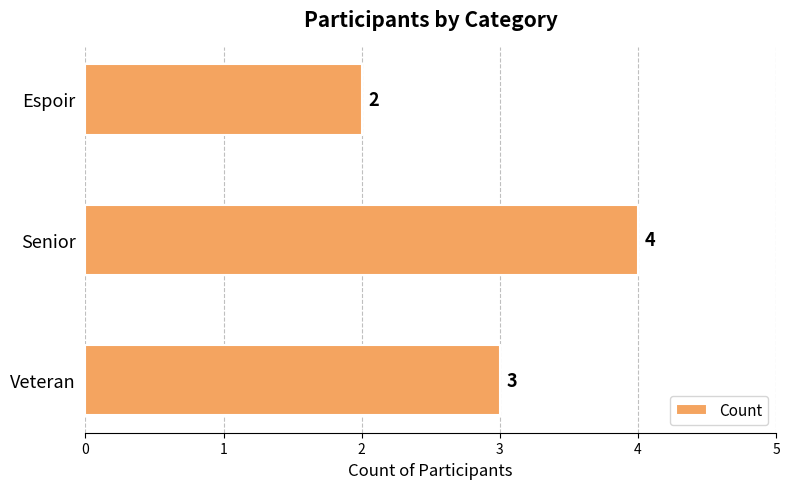

What is the sum of all values?

9